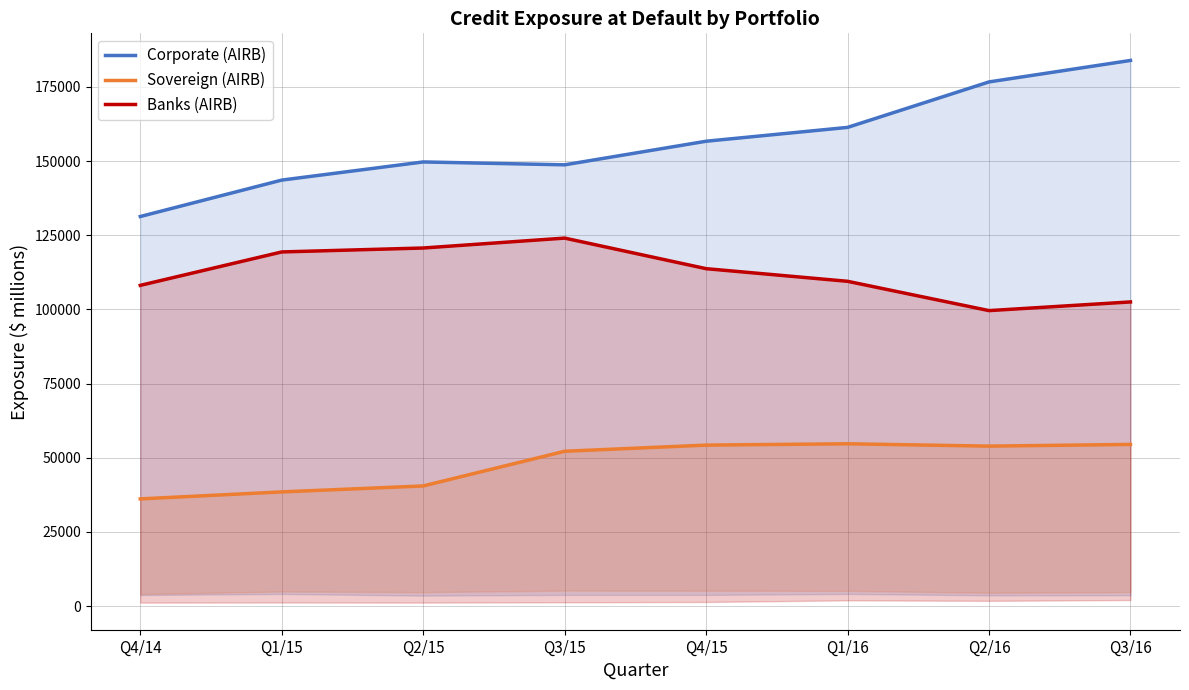

True or false: Banks (AIRB) and Corporate (AIRB) intersect in this chart.

False